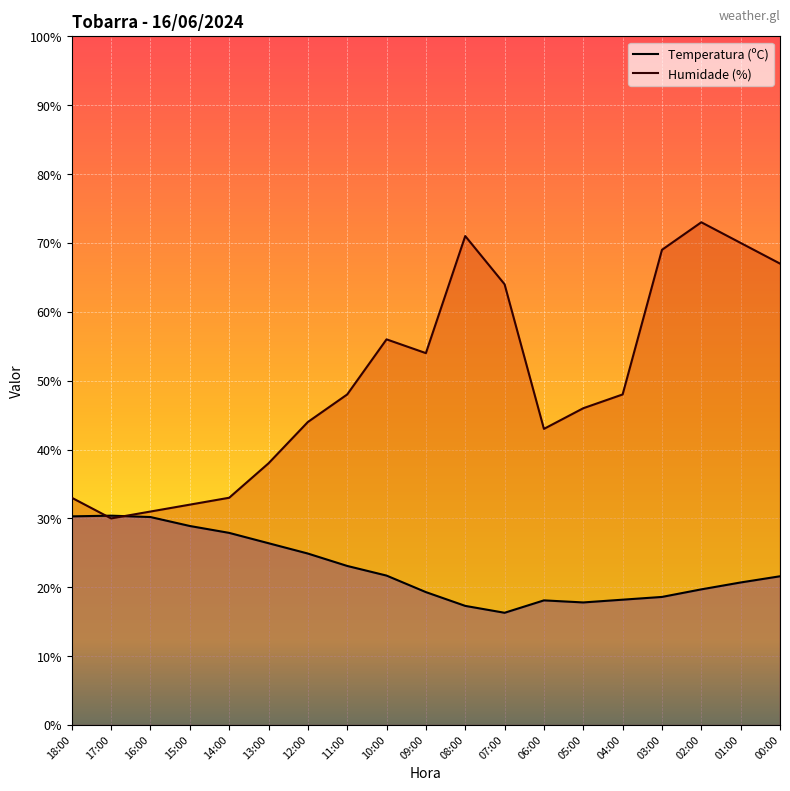

List the series in order of their overall mean, lowest first.

Temperatura (ºC), Humidade (%)